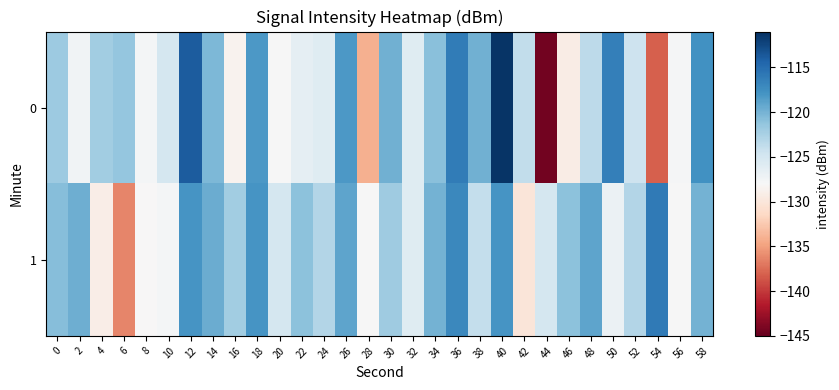

What is the spread (max minus min) of values at 2?

7.7